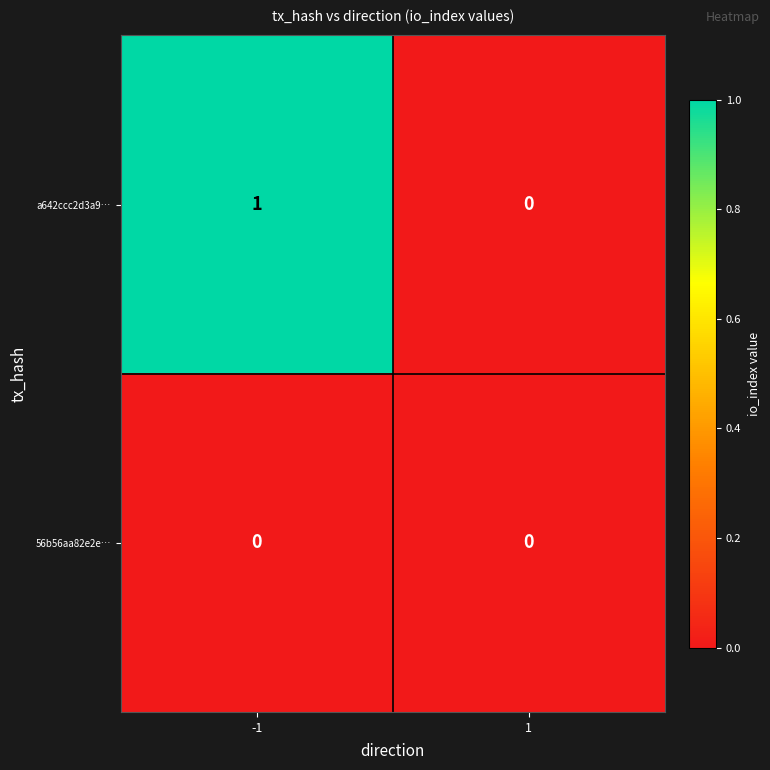

Reading left to right, transcribe all the data shown in this chart.

a642ccc2d3a9…: -1=1	1=0
56b56aa82e2e…: -1=0	1=0